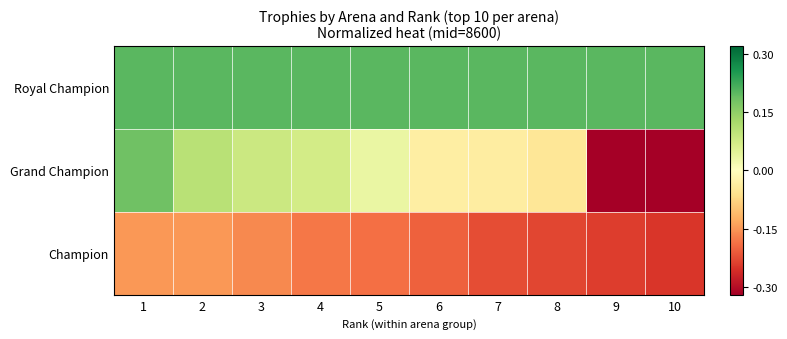

Which series has the widest spread of values?

Grand Champion